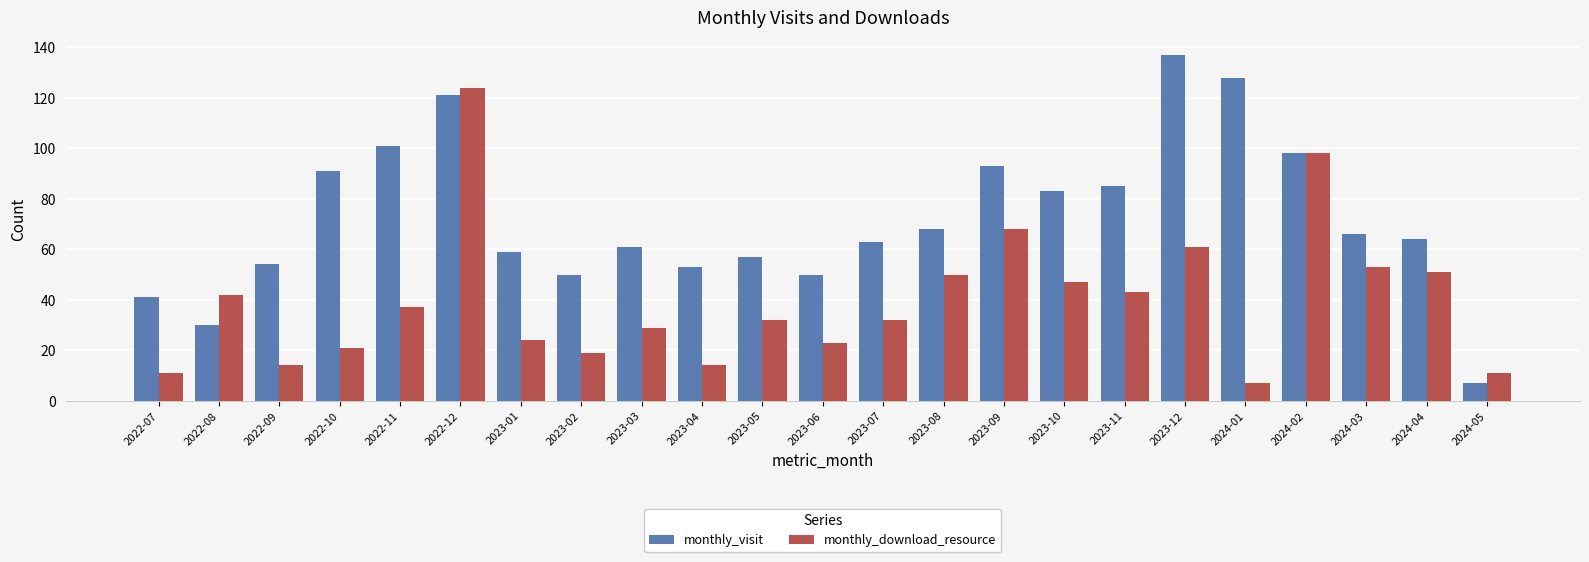

At which label does monthly_visit first exceed 64?

2022-10